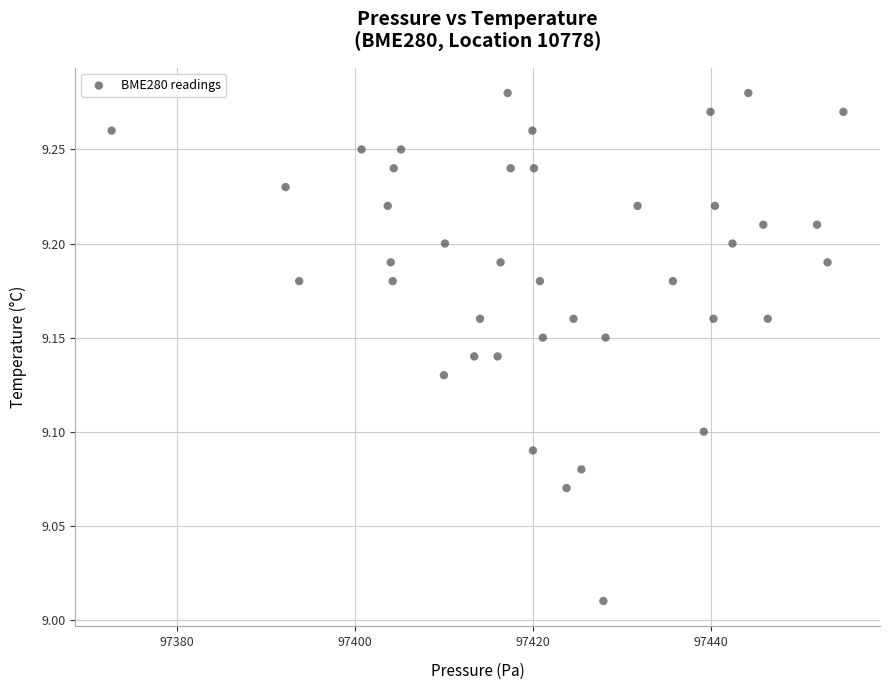

What is the range of X values (max minus min)?

82.2